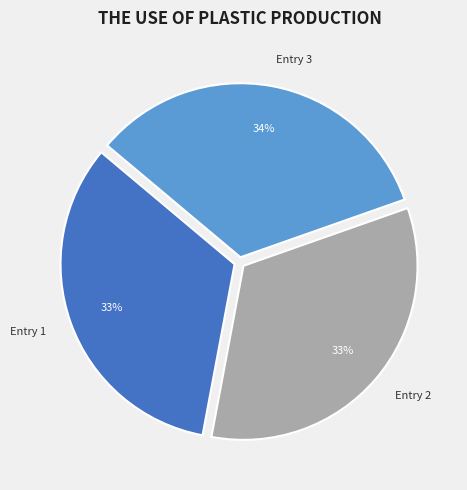

Do Entry 3 and Entry 1 together represent more than half of the pie?

Yes